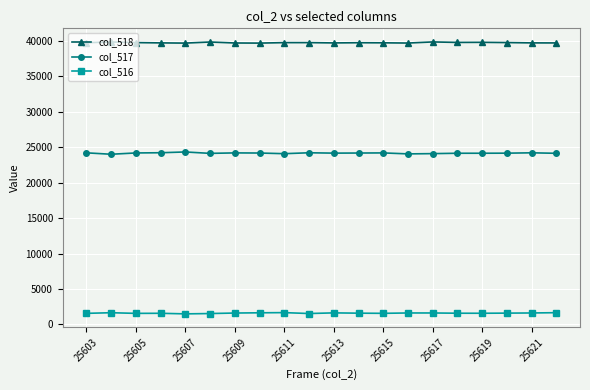

True or false: col_518 has more than 0 interior local peaks.

True